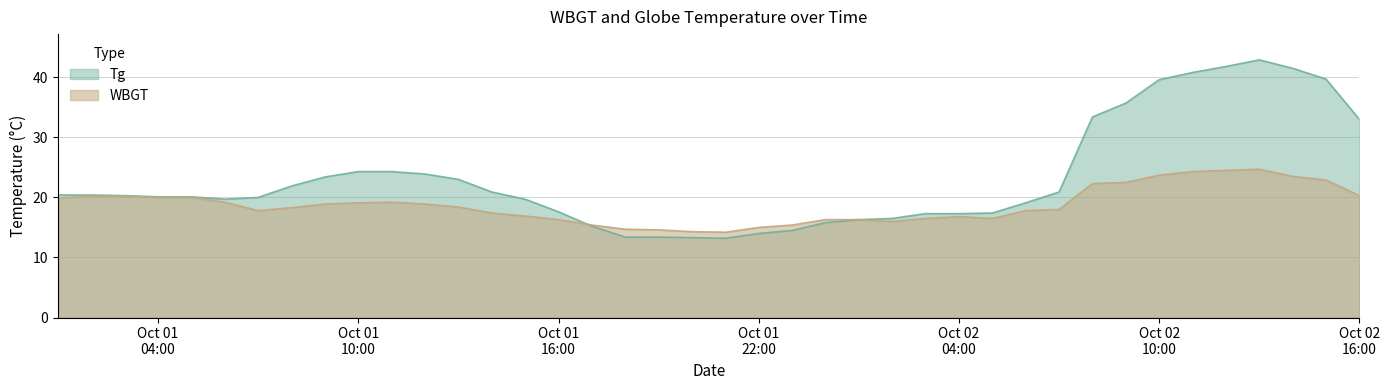

Which series has the largest total across all categories?

Tg